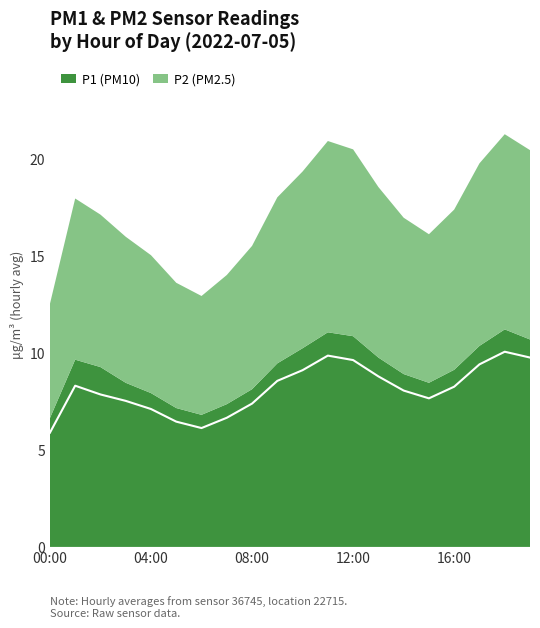

What value does the data have at 19:00?

9.8